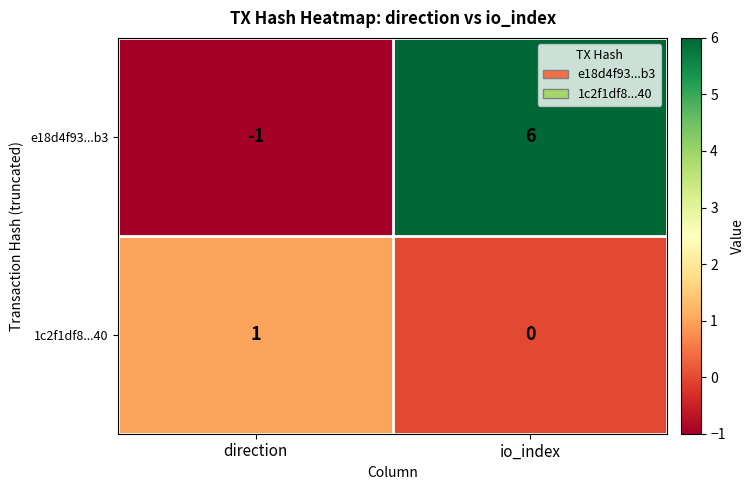

True or false: e18d4f93...b3 has a value of -1 at direction.

True